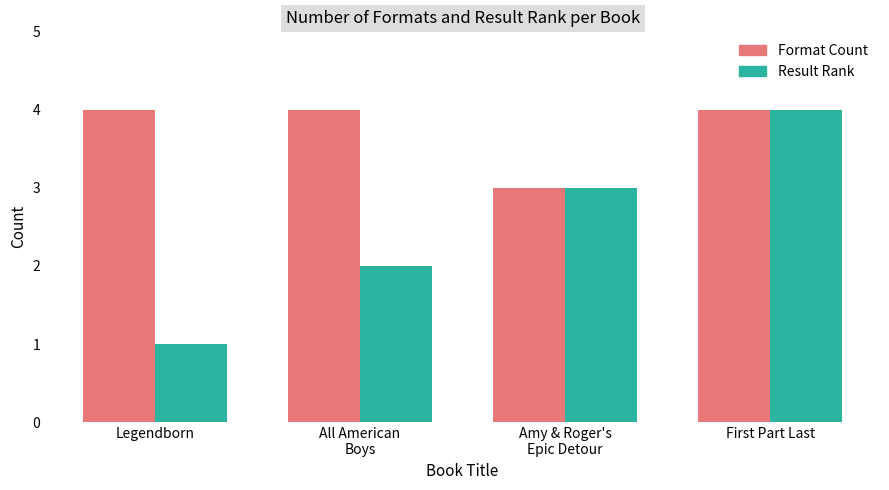

How many data points in Result Rank are less than 3?

2